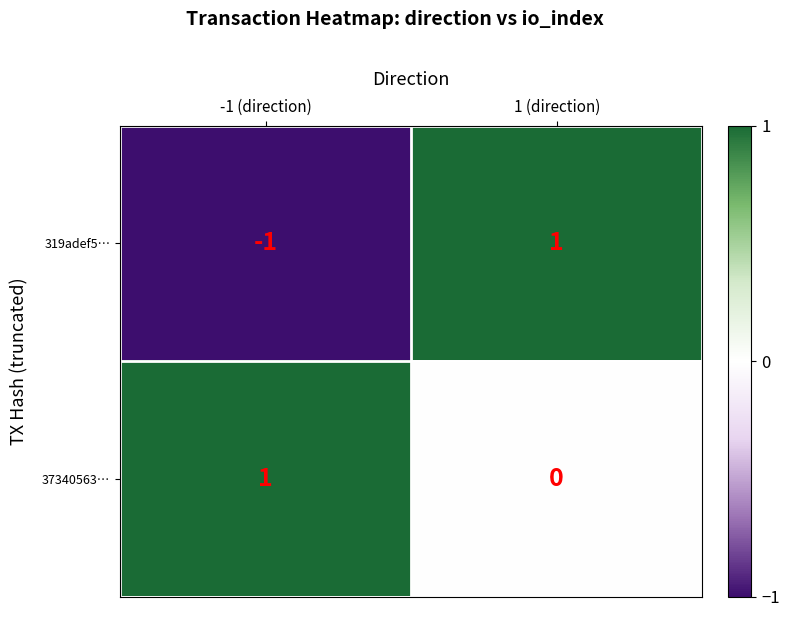

Count the number of categories in the chart.

2